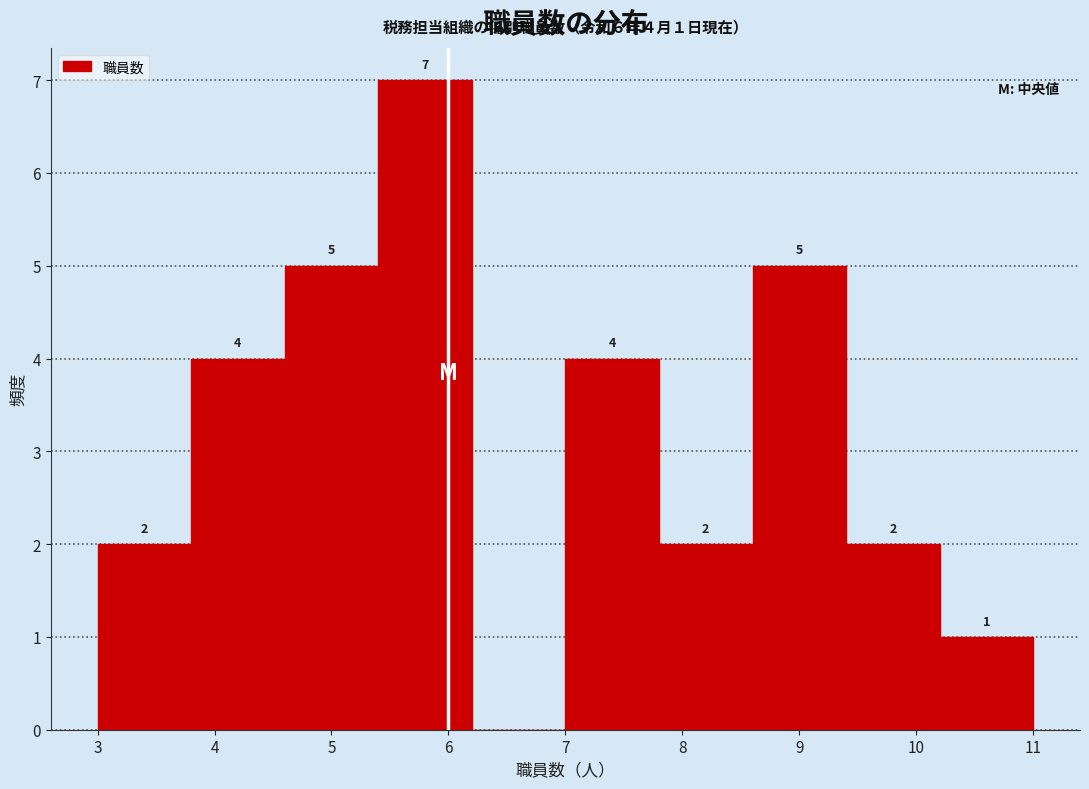

Which range on the x-axis has the tallest bar?

5.4 to 6.2